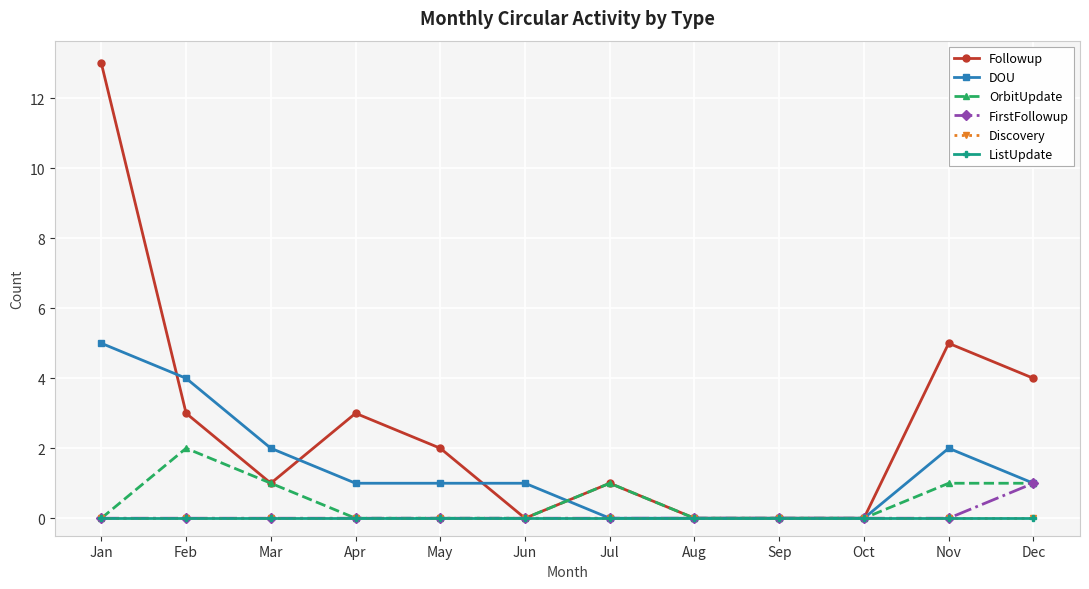

What is the difference between the maximum and minimum values in the Followup series?

13